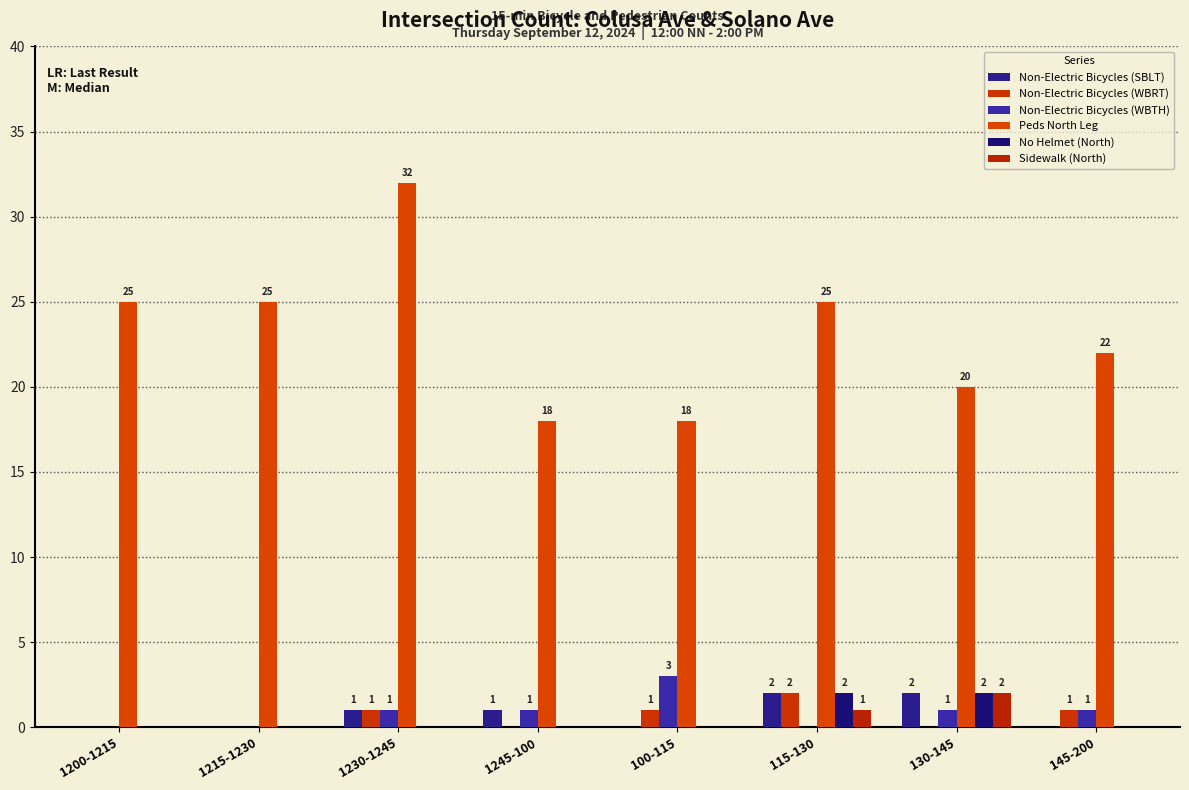

The value of Peds North Leg at 130-145 is 20. True or false?

True